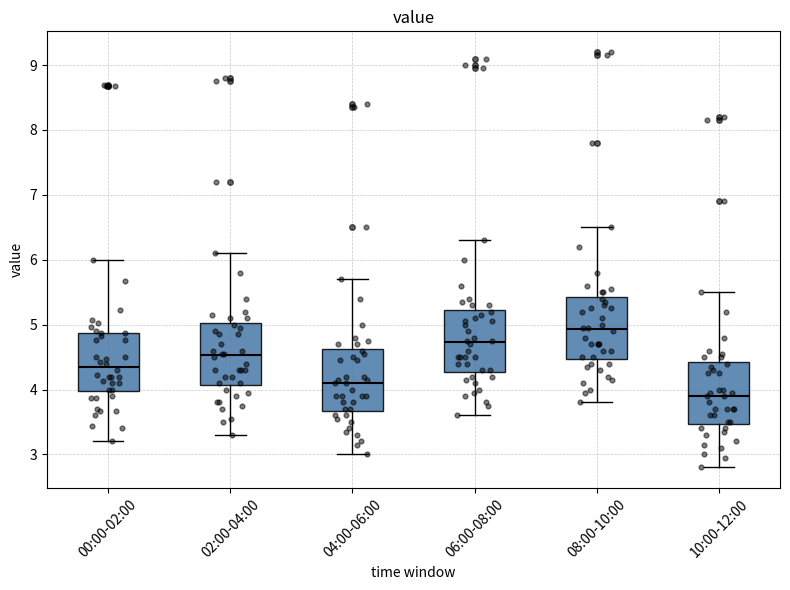

Where does the median line of the box for 06:00-08:00 sit on the y-axis? The values are not printed on the chart, so give them approximately, as read against the axis.

4.7